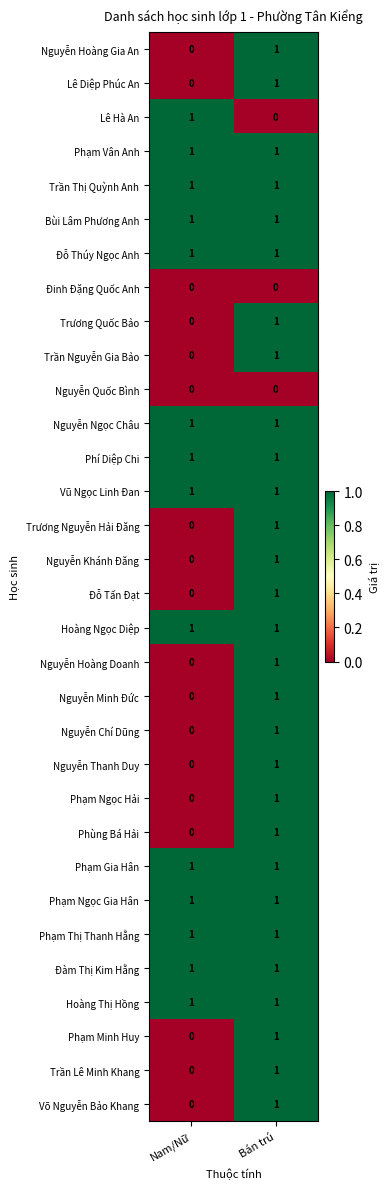

How many categories are shown in the chart?

2